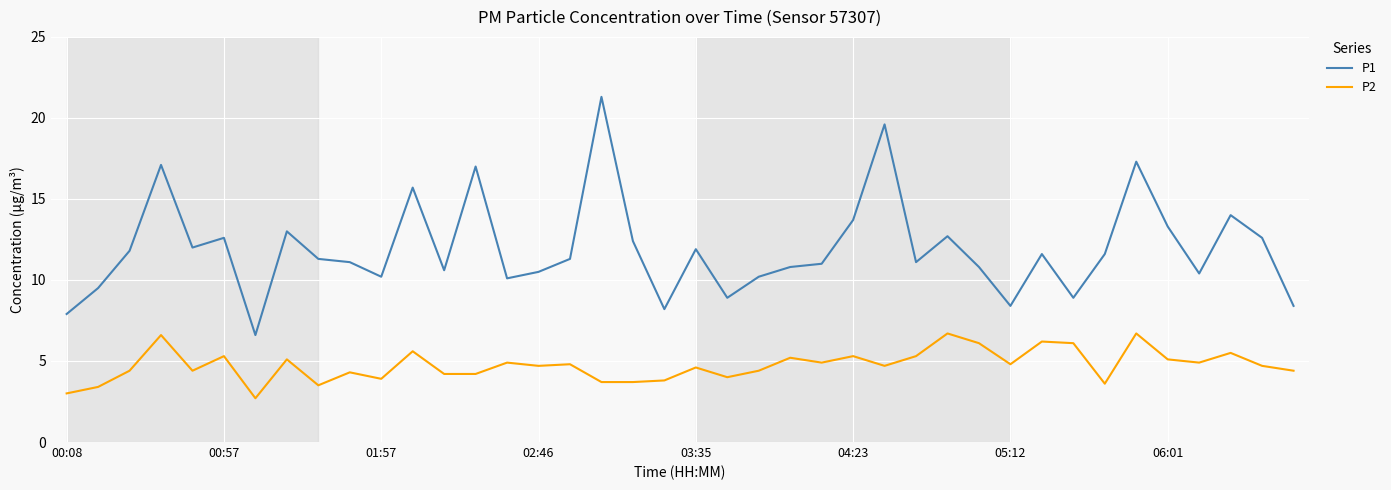

Rank the series by their average value, from highest to lowest.

P1, P2